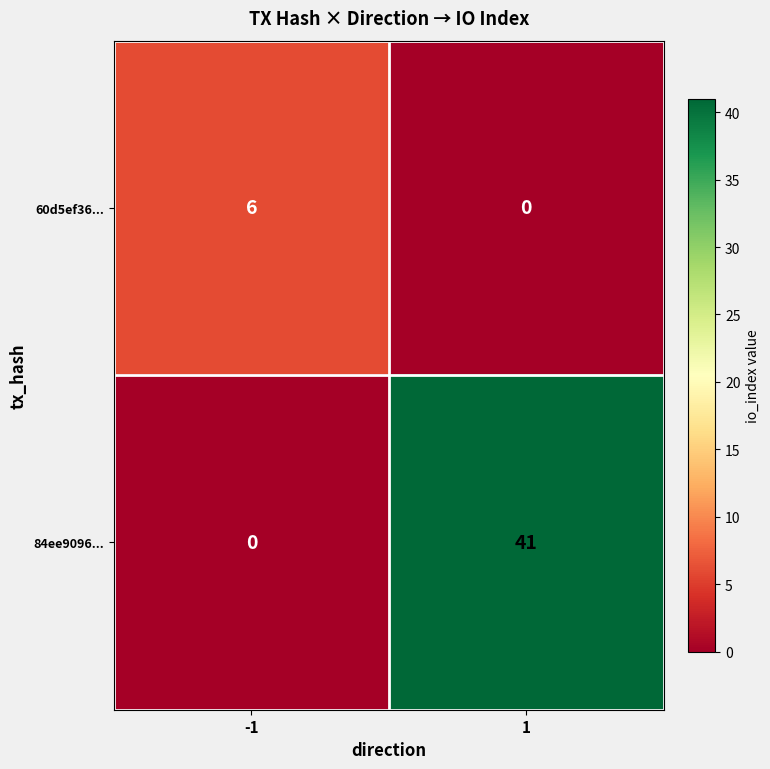

What is the greatest value displayed?

41